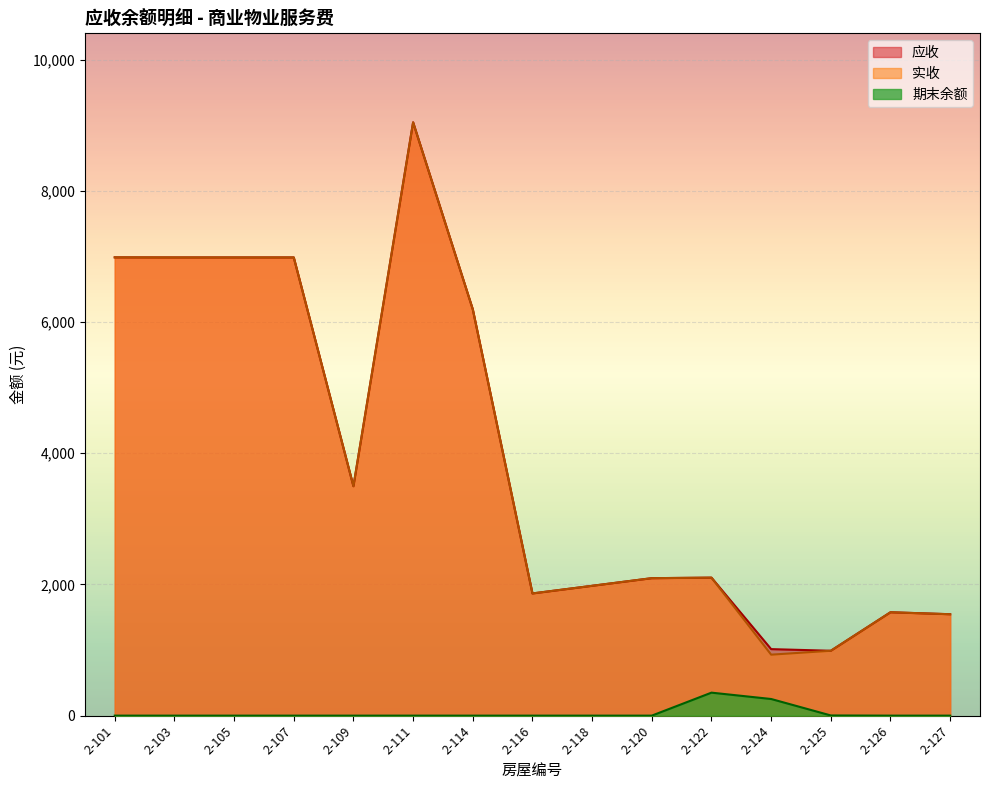

The value of 实收 at 2-116 is 413.7. True or false?

False